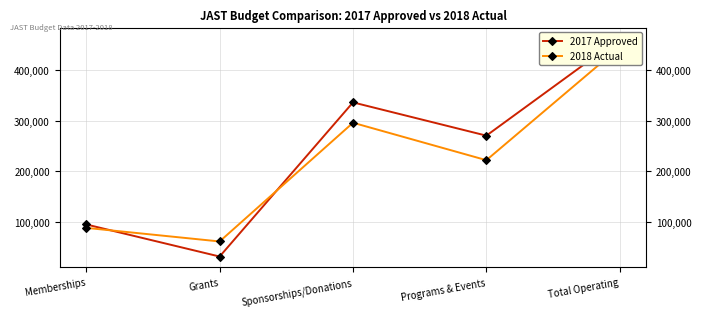

What are all the series names shown in the legend?

2017 Approved, 2018 Actual